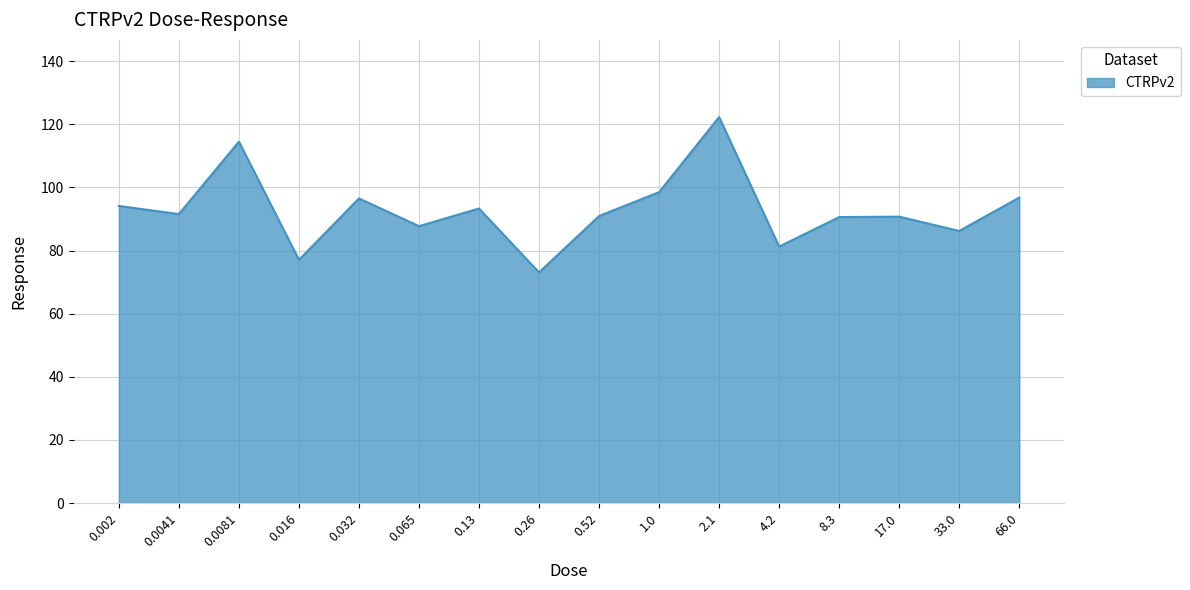

Which category has the highest value across all series?

2.1